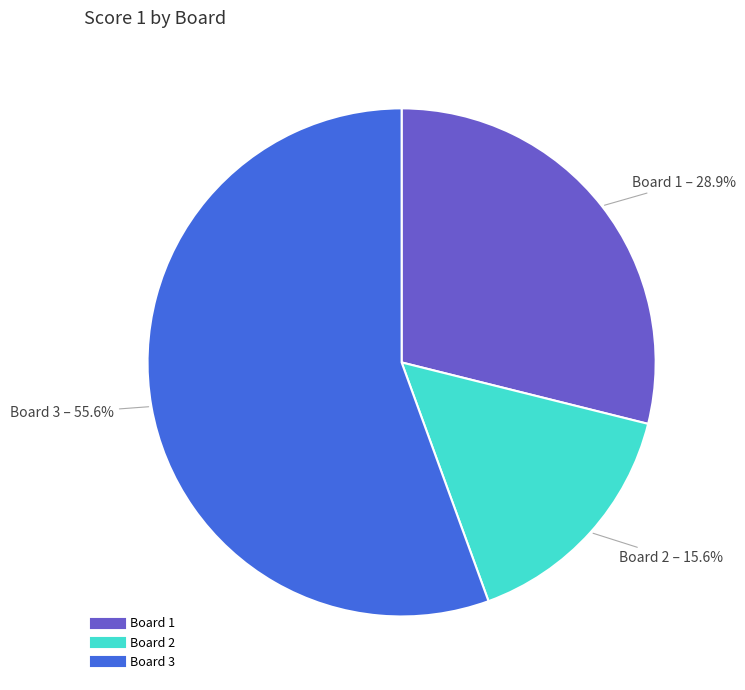

To the nearest percent, what is the difference between the largest and smallest slice percentages?

40%